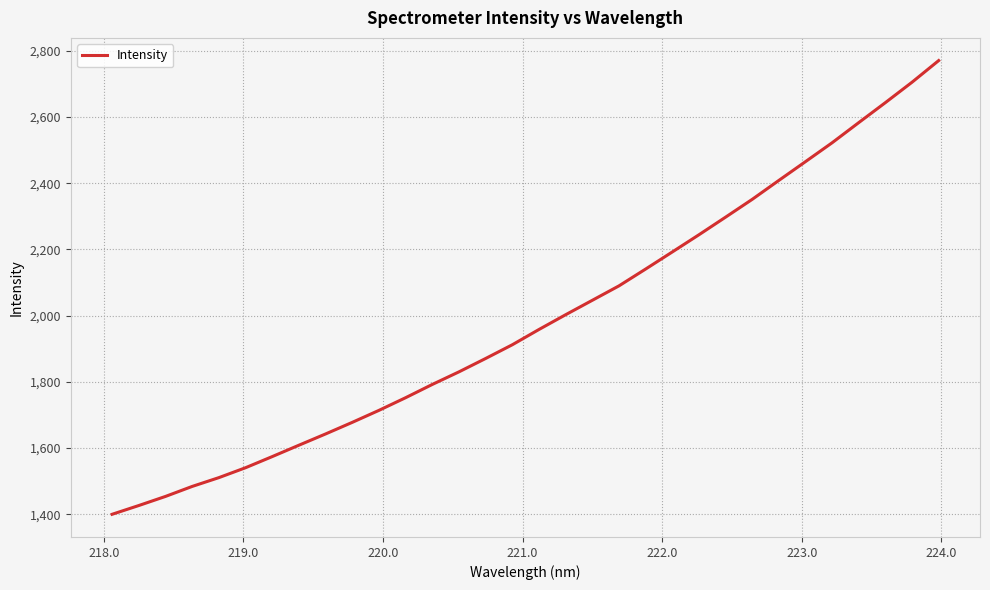

What is the difference between the maximum and minimum values?

1369.9